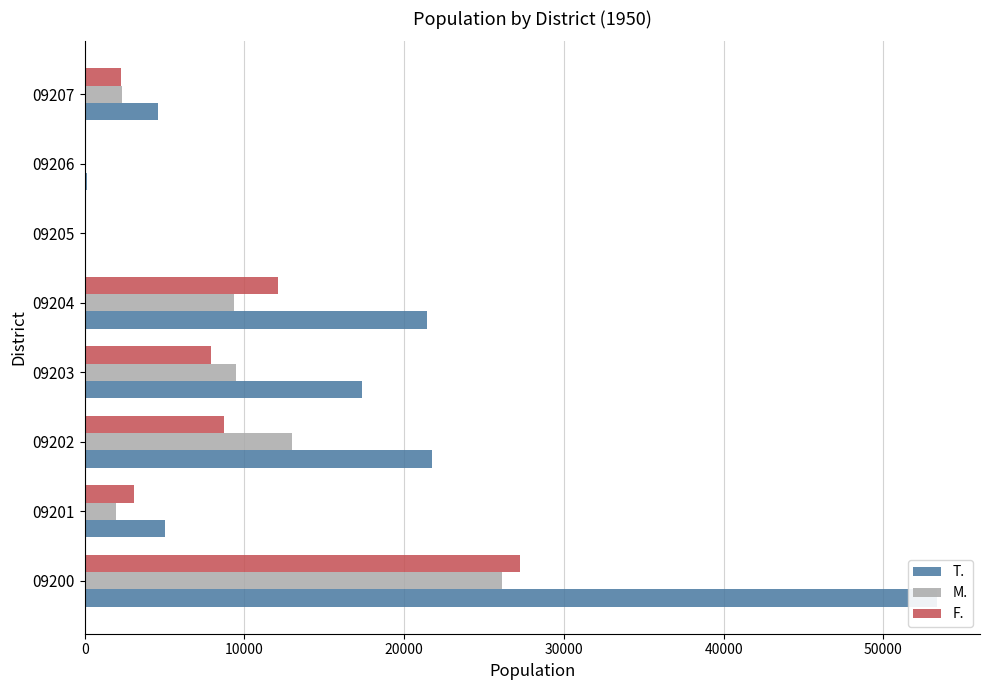

How many values in the T. series exceed 17372?

3